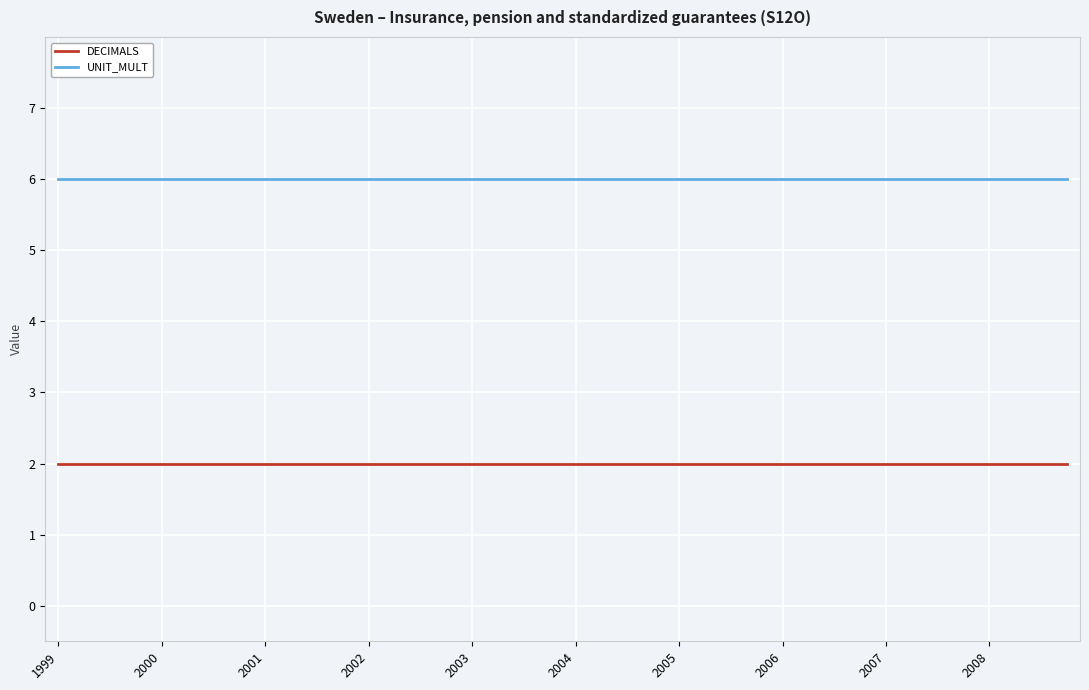

Does the chart have visible grid lines?

Yes